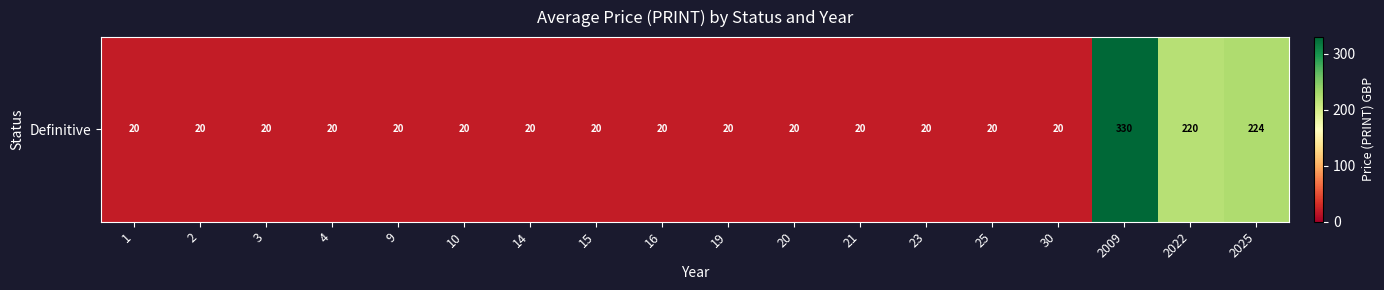

Reading right to left, what are all the values shown in this chart?

224.3	220.0	330.0	20.0	20.0	20.0	20.0	20.0	20.0	20.0	20.0	20.0	20.0	20.0	20.0	20.0	20.0	20.0